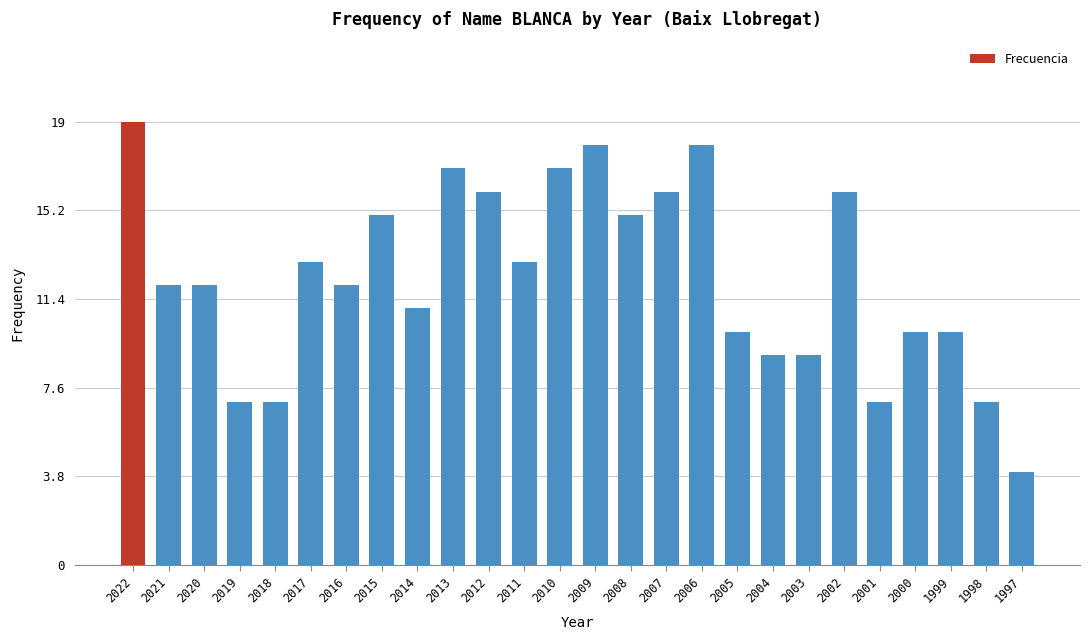

How many distinct data groups are displayed?

1